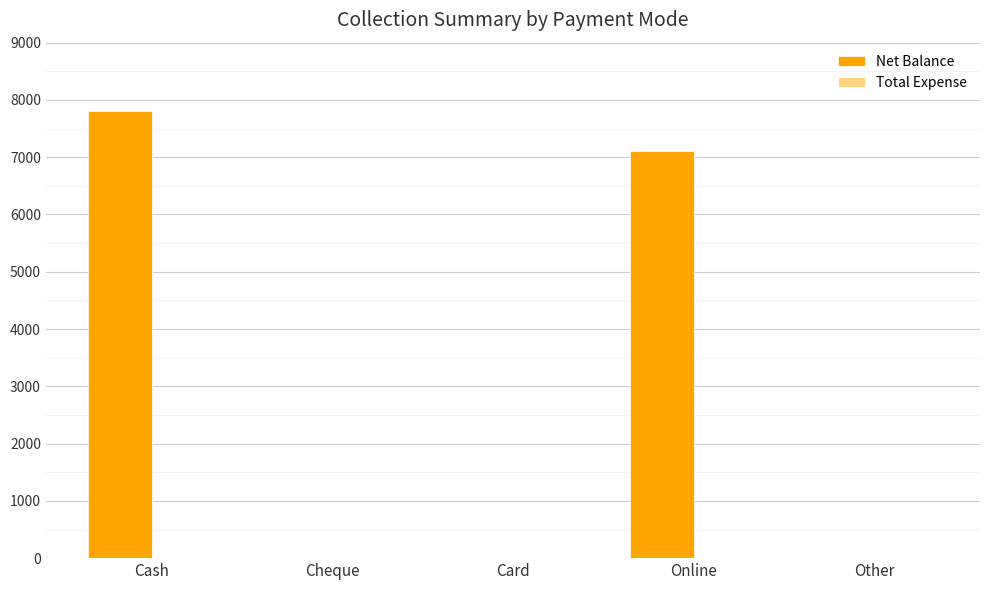

Is it true that the value at Online is 7100?

True